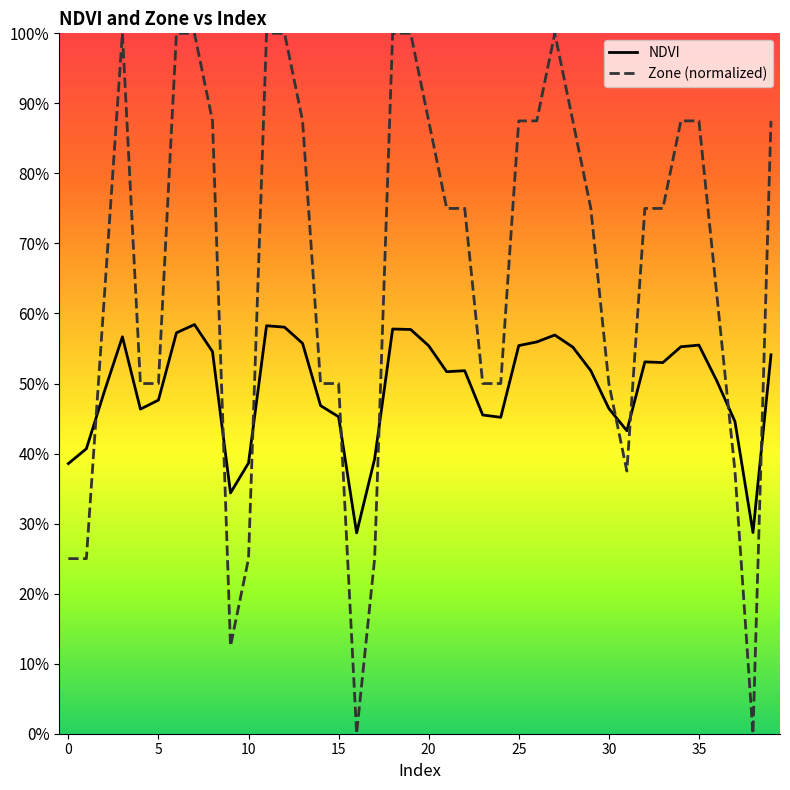

What are all the series names shown in the legend?

NDVI, Zone (normalized)